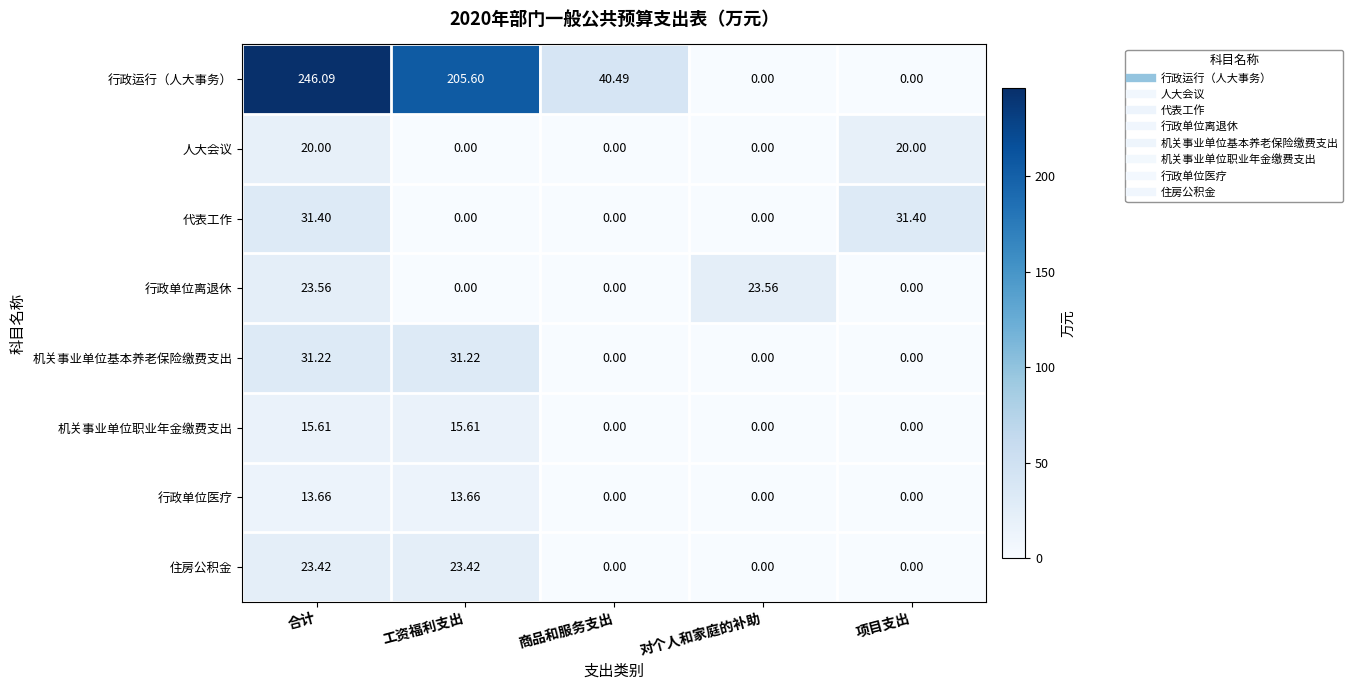

Which series changed the most between 工资福利支出 and 项目支出?

行政运行（人大事务）